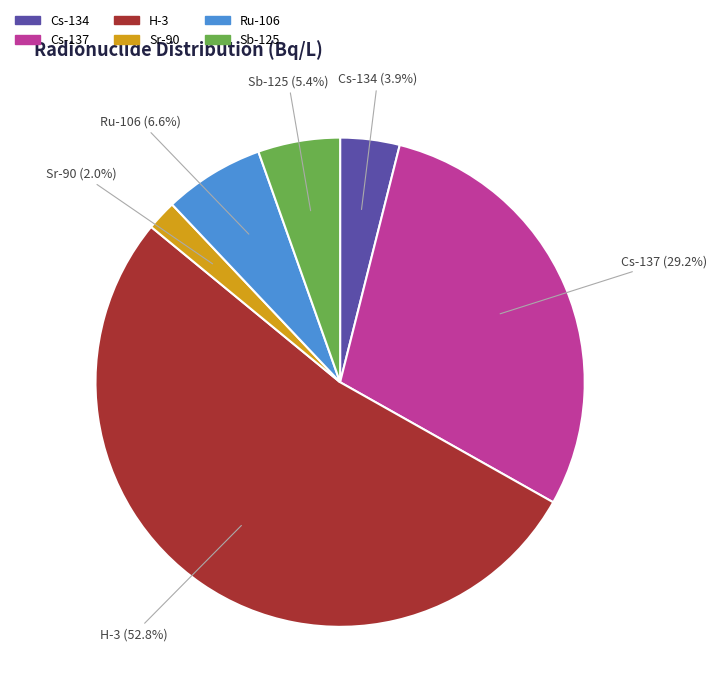

True or false: Sr-90 accounts for 2% of the total.

True